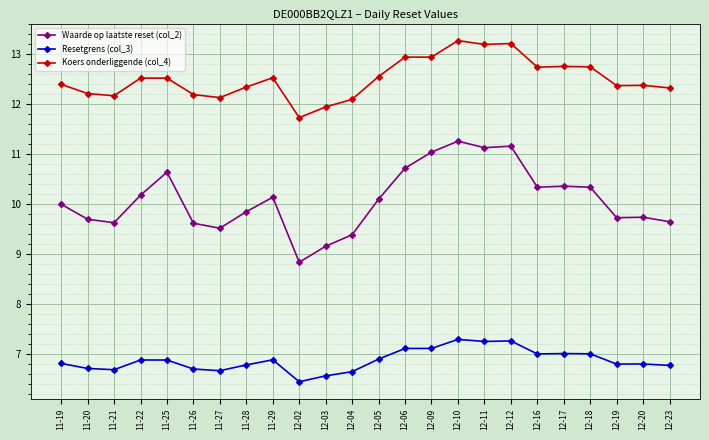

What is the label of the 6th point from the left?

11-26